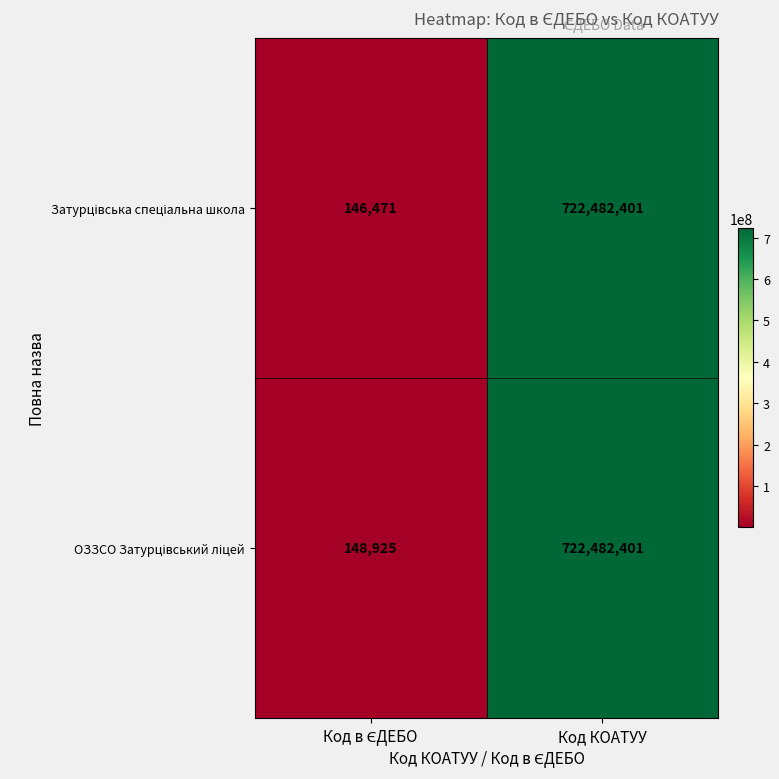

At which category is the sum across all series the highest?

Код КОАТУУ